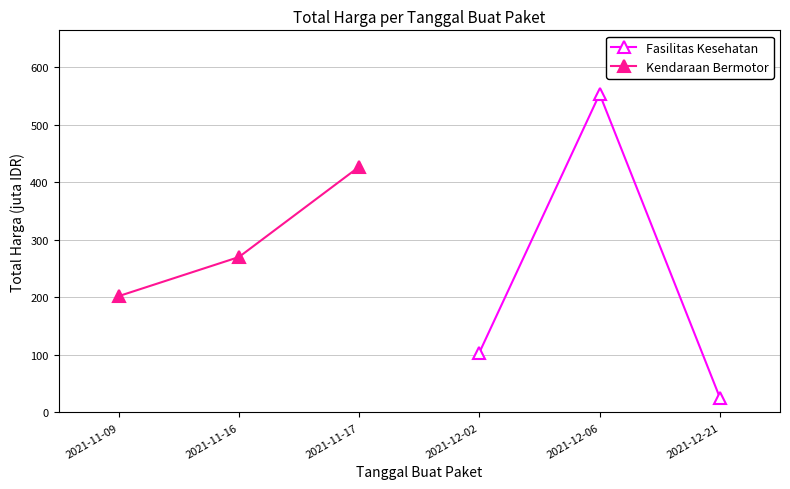

How many values in the Fasilitas Kesehatan series are below 104?

1